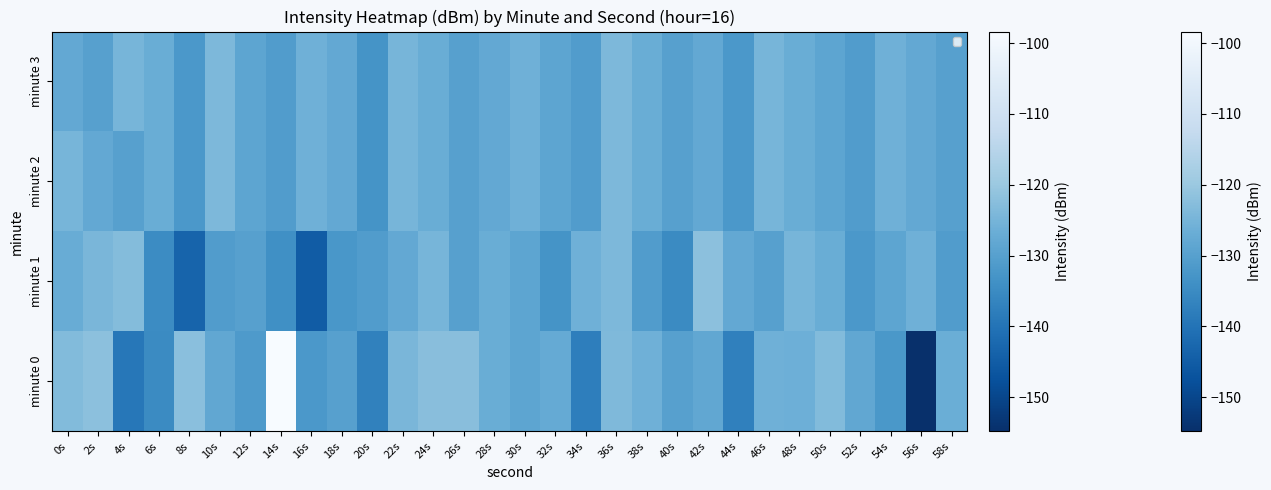

Between 12s and 24s, which series saw the biggest shift?

minute 0